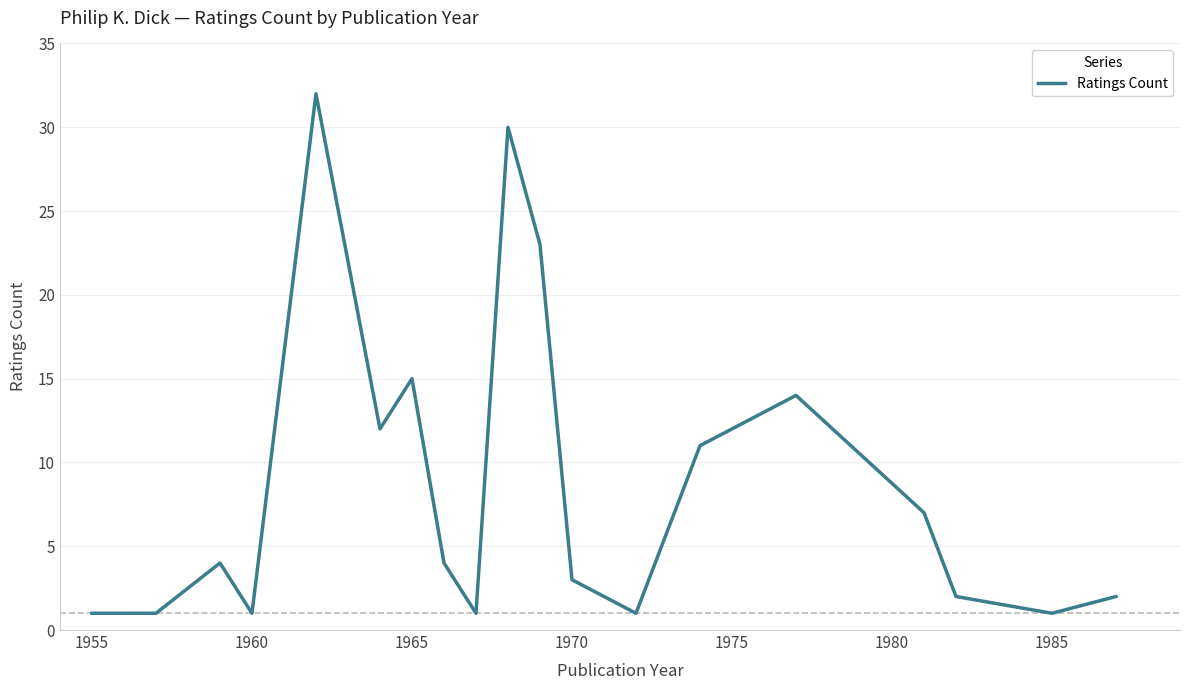

What is the difference between the maximum and minimum values?

31